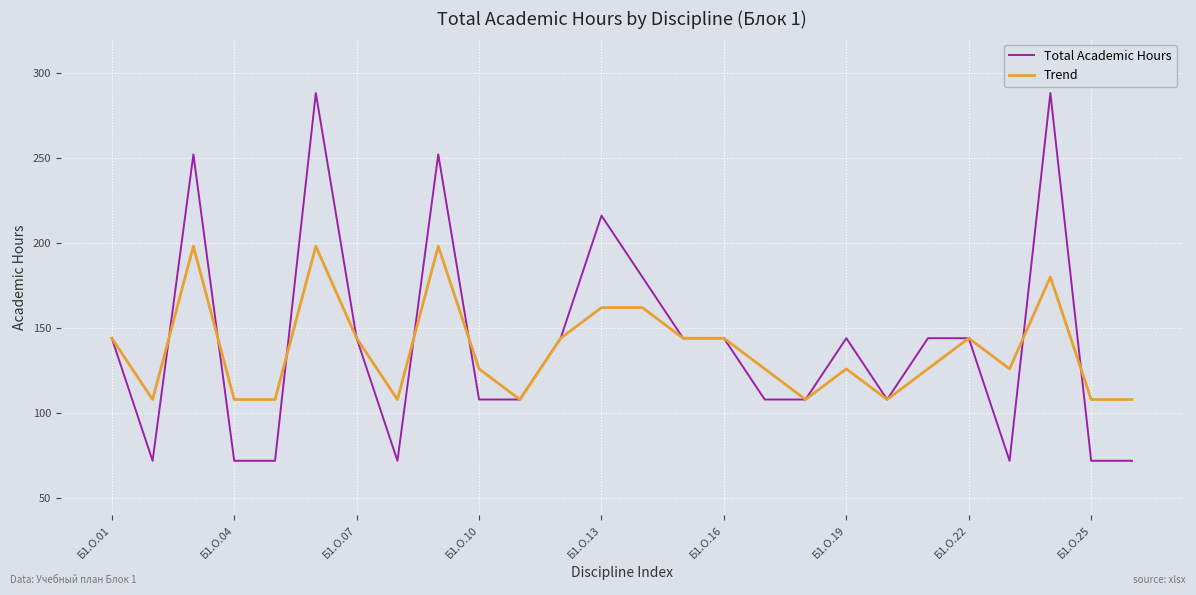

What is the sum of all Trend values?

3564